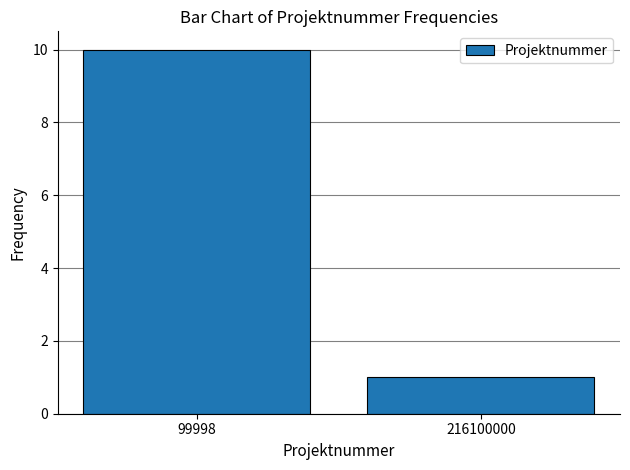

What is the difference between the values at 216100000 and 99998?

9